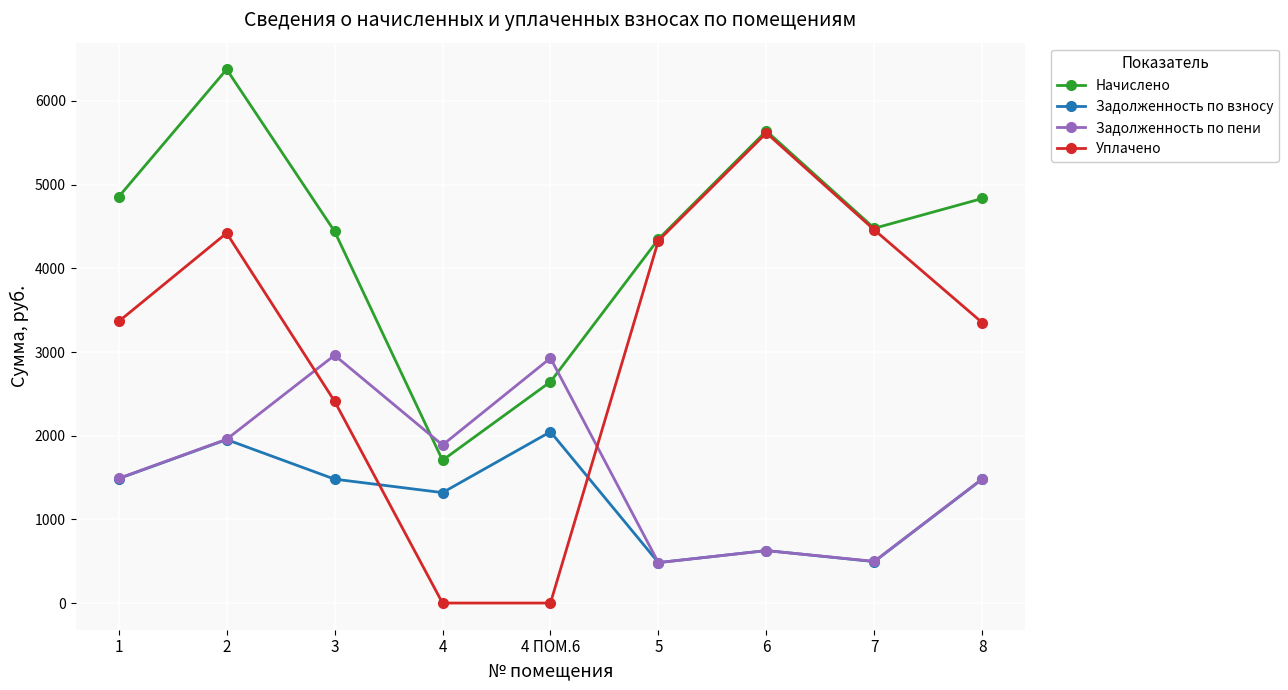

True or false: Уплачено and Задолженность по взносу intersect in this chart.

True